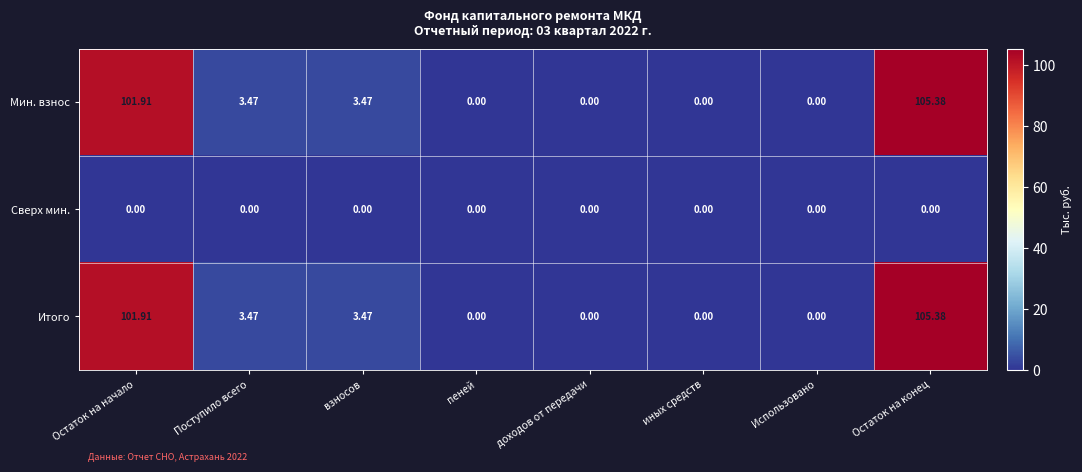

At which category is the sum across all series the highest?

Остаток на конец